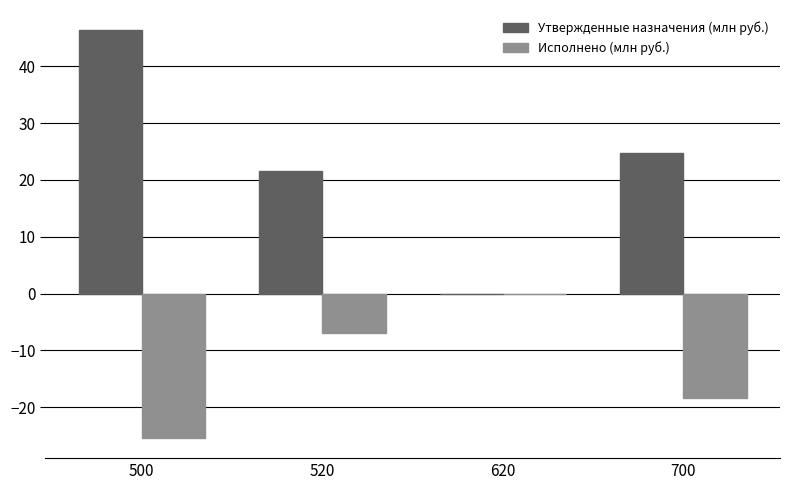

The value of Утвержденные назначения (млн руб.) at 700 is 24.7. True or false?

True